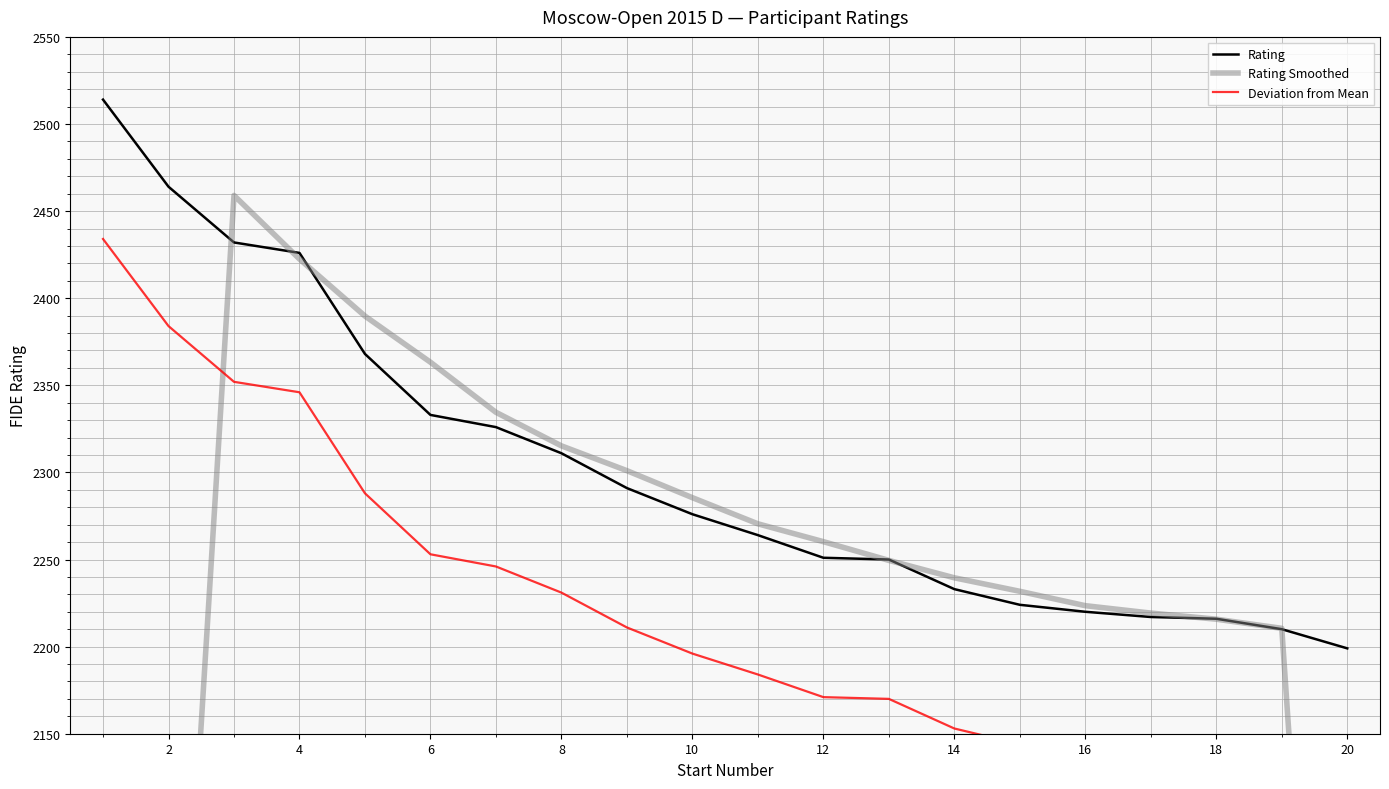

True or false: Rating Smoothed and Deviation from Mean cross at least once.

True